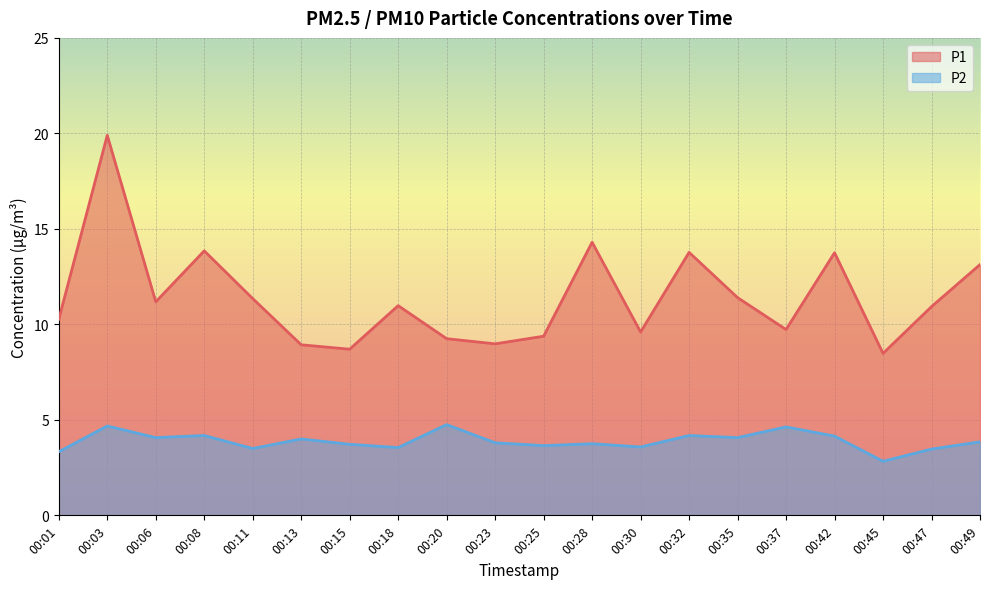

True or false: P2 and P1 intersect in this chart.

False